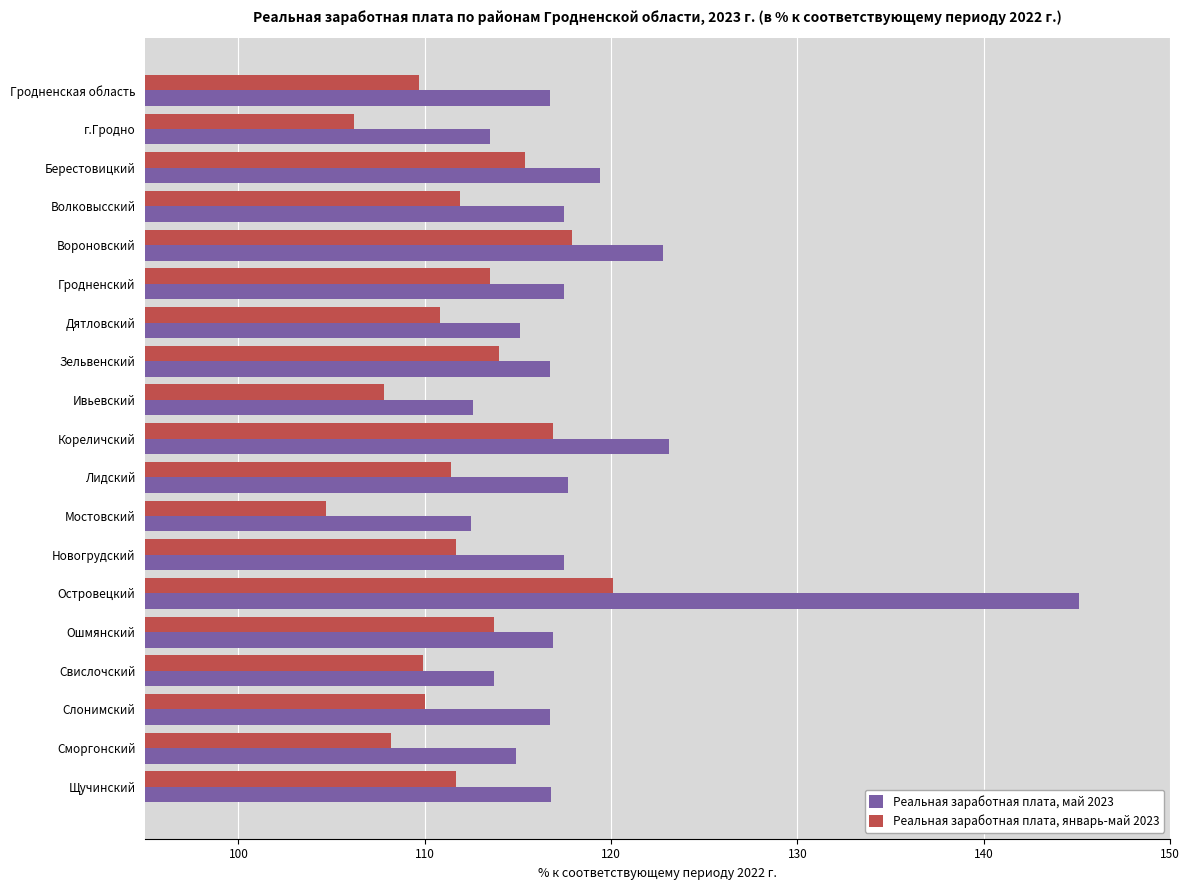

What is the sum of the Реальная заработная плата, май 2023 values at Кореличский and Вороновский?

245.9